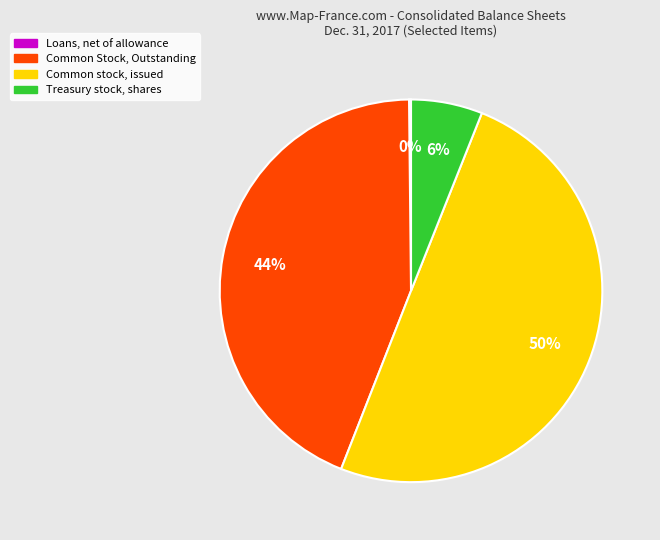

To the nearest percent, what is the average slice percentage?

25%